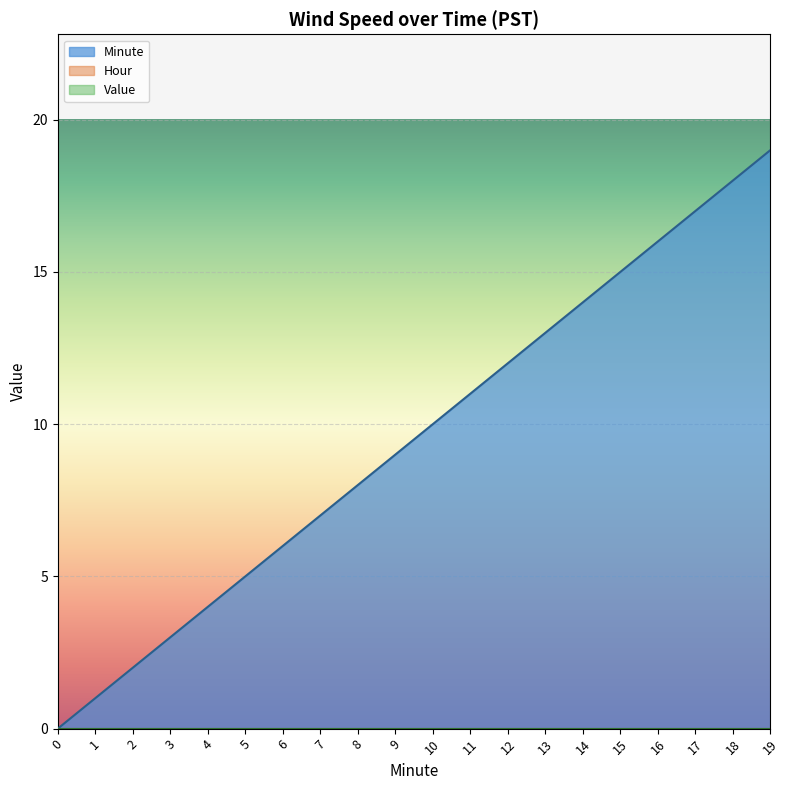

True or false: Value and Hour cross at least once.

False